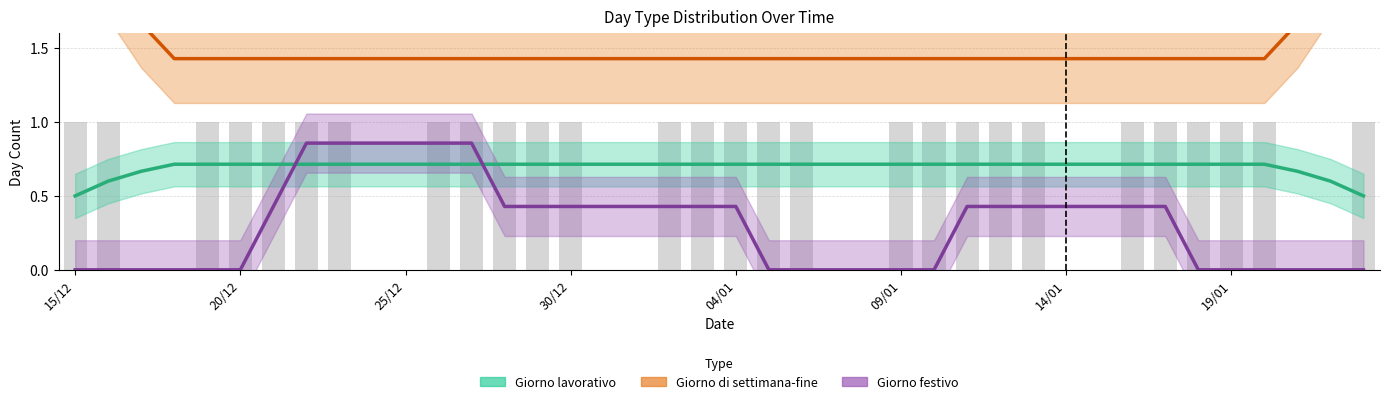

Is it true that Giorno di settimana-fine (Partial) equals 1.9 at 19/01?

False